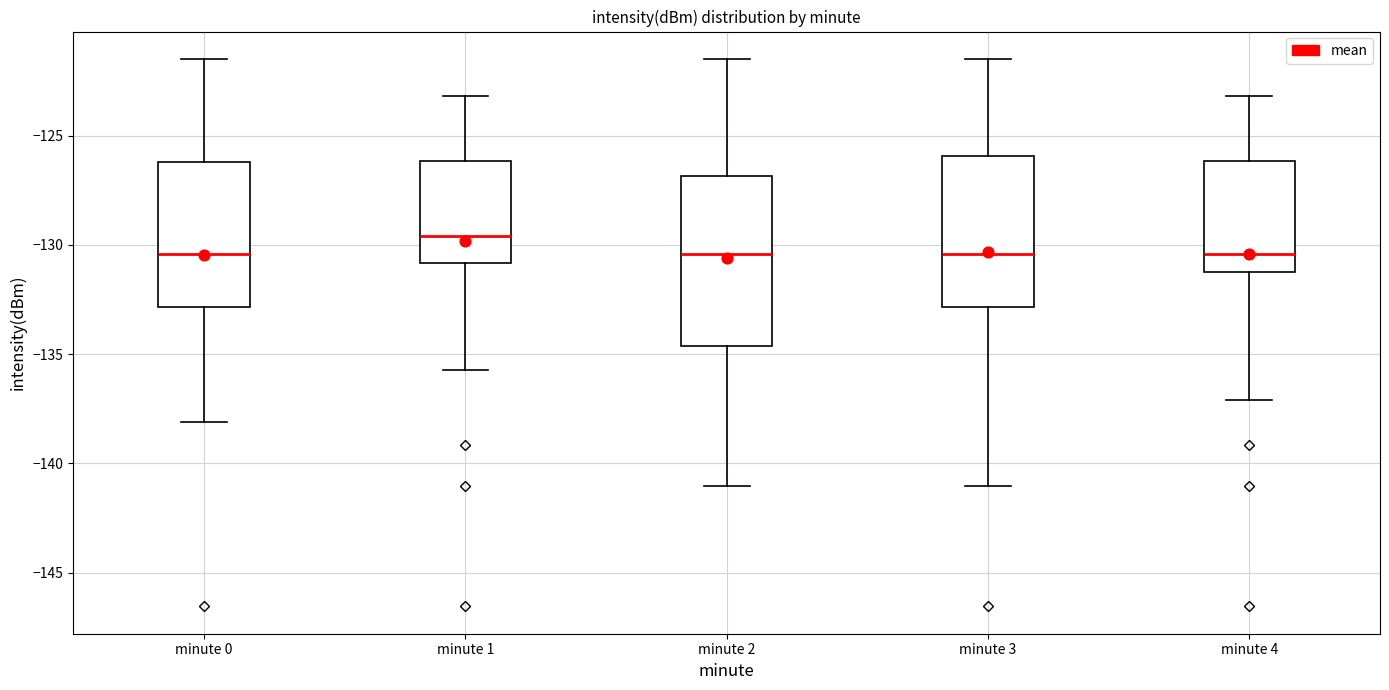

Reading left to right, transcribe this box plot: for each box, give where its median line is, the range the box spans, and where its two whiskers end, as read against the y-axis. The values are not printed on the chart, so give them approximately, as read against the axis.

minute 0: median -130.5, box -133.0 to -126.0, whiskers -138.0 to -121.5
minute 1: median -129.5, box -131.0 to -126.0, whiskers -135.5 to -123.0
minute 2: median -130.5, box -134.5 to -127.0, whiskers -141.0 to -121.5
minute 3: median -130.5, box -133.0 to -126.0, whiskers -141.0 to -121.5
minute 4: median -130.5, box -131.5 to -126.0, whiskers -137.0 to -123.0